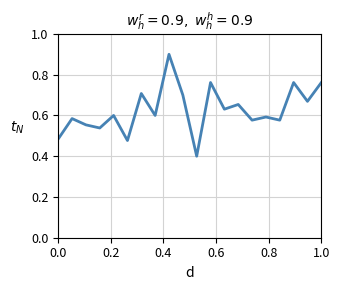

What is the smallest value displayed?

0.4